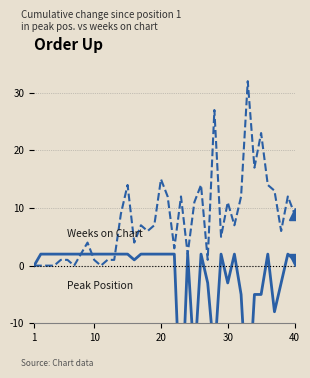

Reading left to right, extract all data points from this chart.

Weeks on Chart: 0	2	2	2	2	2	2	2	2	2	2	2	2	2	2	1	2	2	2	2	2	2	-27	2	-17	2	-3	-16	2	-3	2	-5	-25	-5	-5	2	-8	-3	2	1
Peak Position: 0	0	0	0	1	1	0	2	4	1	0	1	1	9	14	4	7	6	7	15	12	3	12	2	11	14	1	27	5	11	7	12	32	17	23	14	13	6	12	9